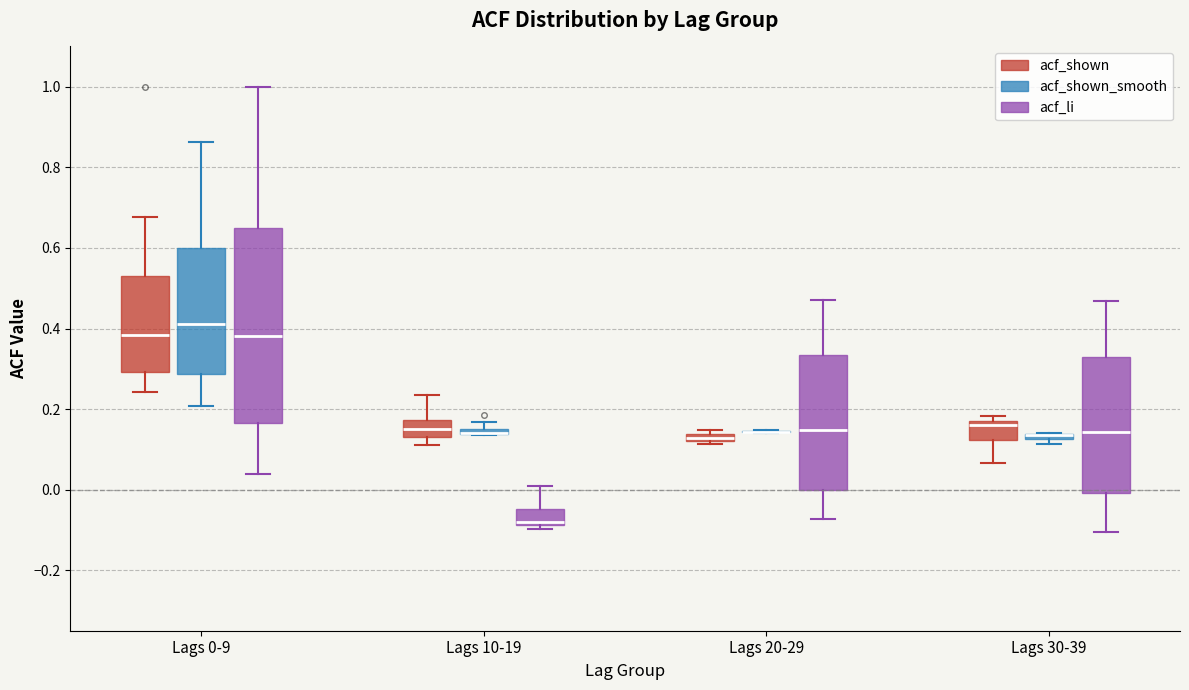

Where is the lower edge of the box for Lags 30-39 (acf_li) on the y-axis? The values are not printed on the chart, so give them approximately, as read against the axis.

0.00